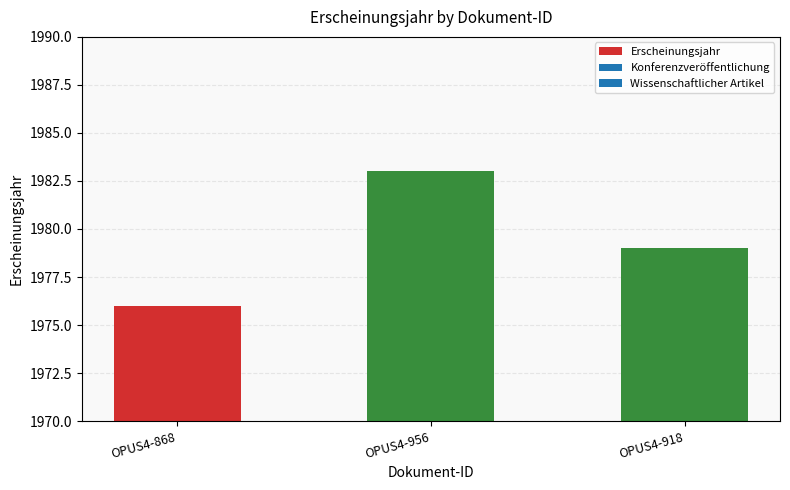

List the labels in order of value, largest first.

OPUS4-956, OPUS4-918, OPUS4-868